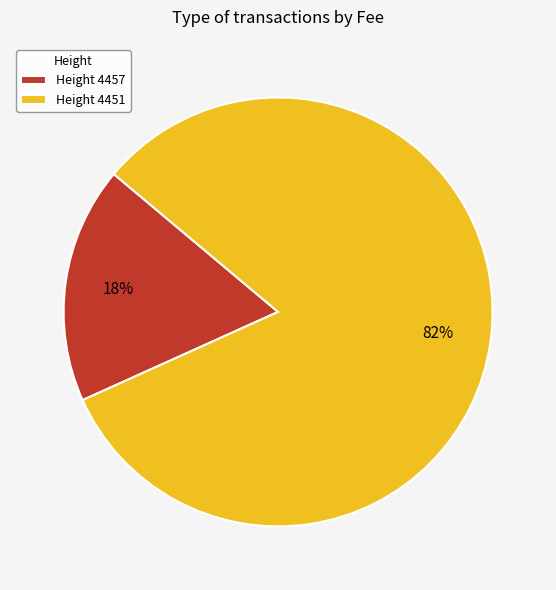

How many segments does this pie chart have?

2